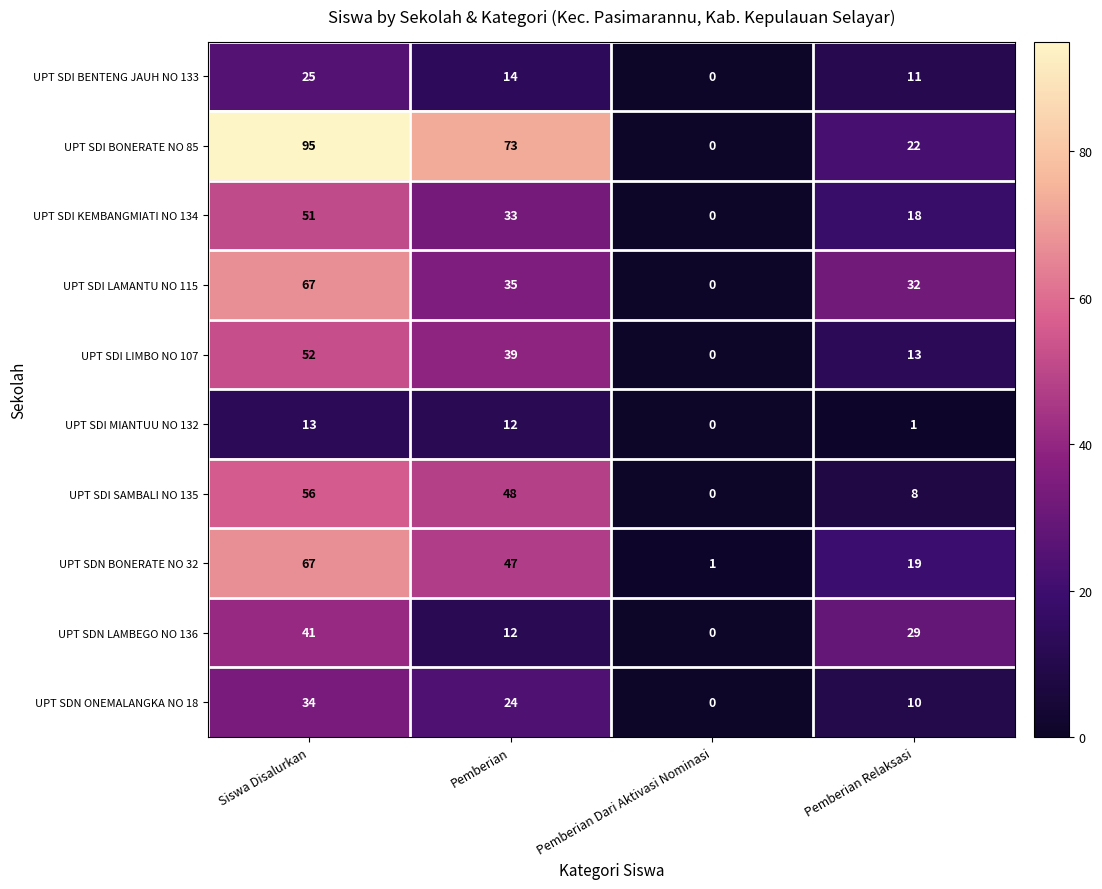

How many distinct data groups are displayed?

10